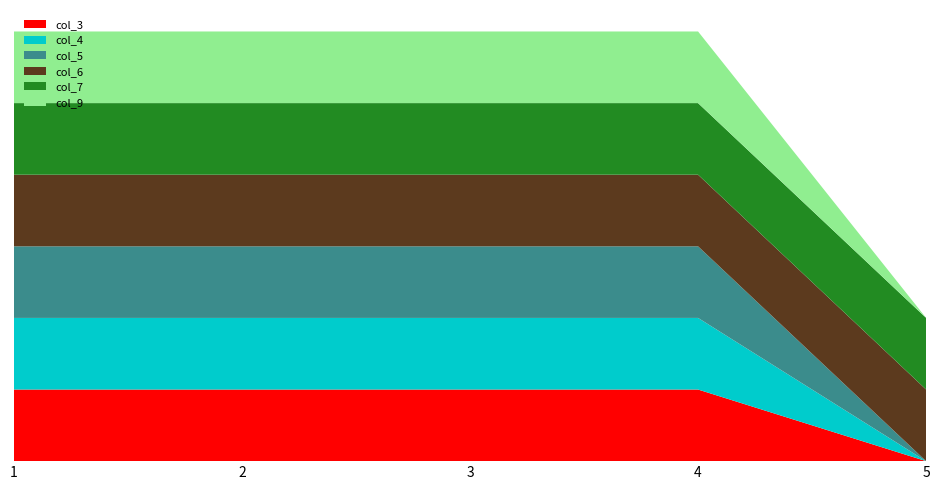

Reading left to right, extract all data points from this chart.

col_3: 1=1	2=1	3=1	4=1	5=0
col_4: 1=1	2=1	3=1	4=1	5=0
col_5: 1=1	2=1	3=1	4=1	5=0
col_6: 1=1	2=1	3=1	4=1	5=1
col_7: 1=1	2=1	3=1	4=1	5=1
col_9: 1=1	2=1	3=1	4=1	5=0